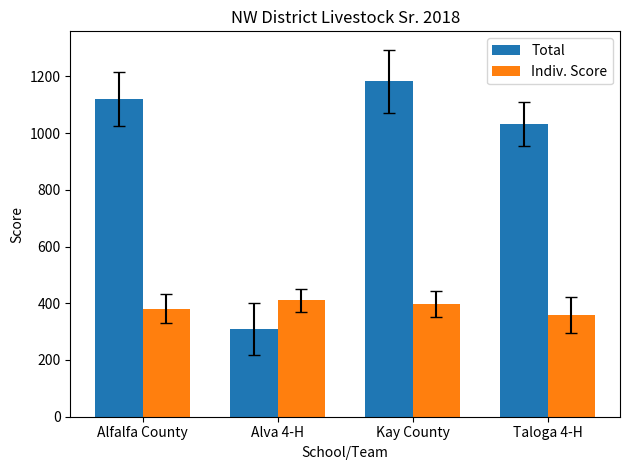

Which series has the largest total across all categories?

Total